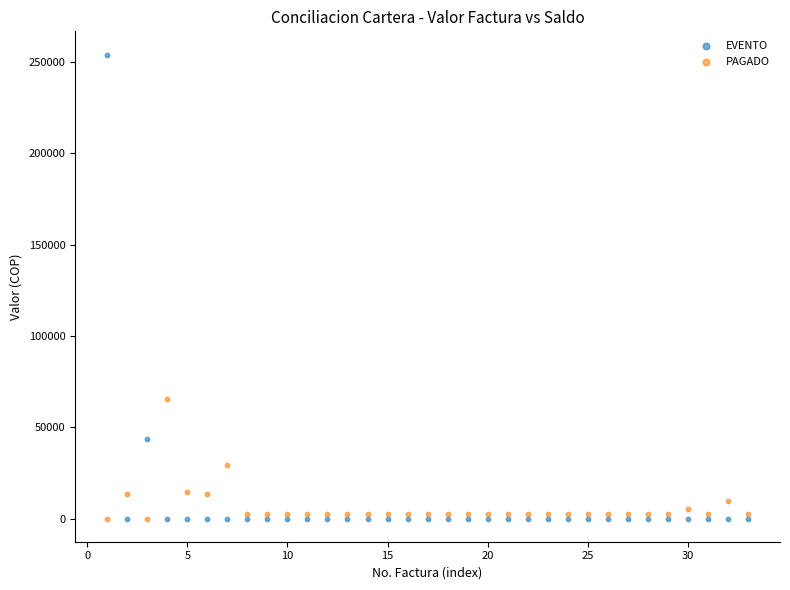

Which series has the largest Y range (max minus min)?

EVENTO